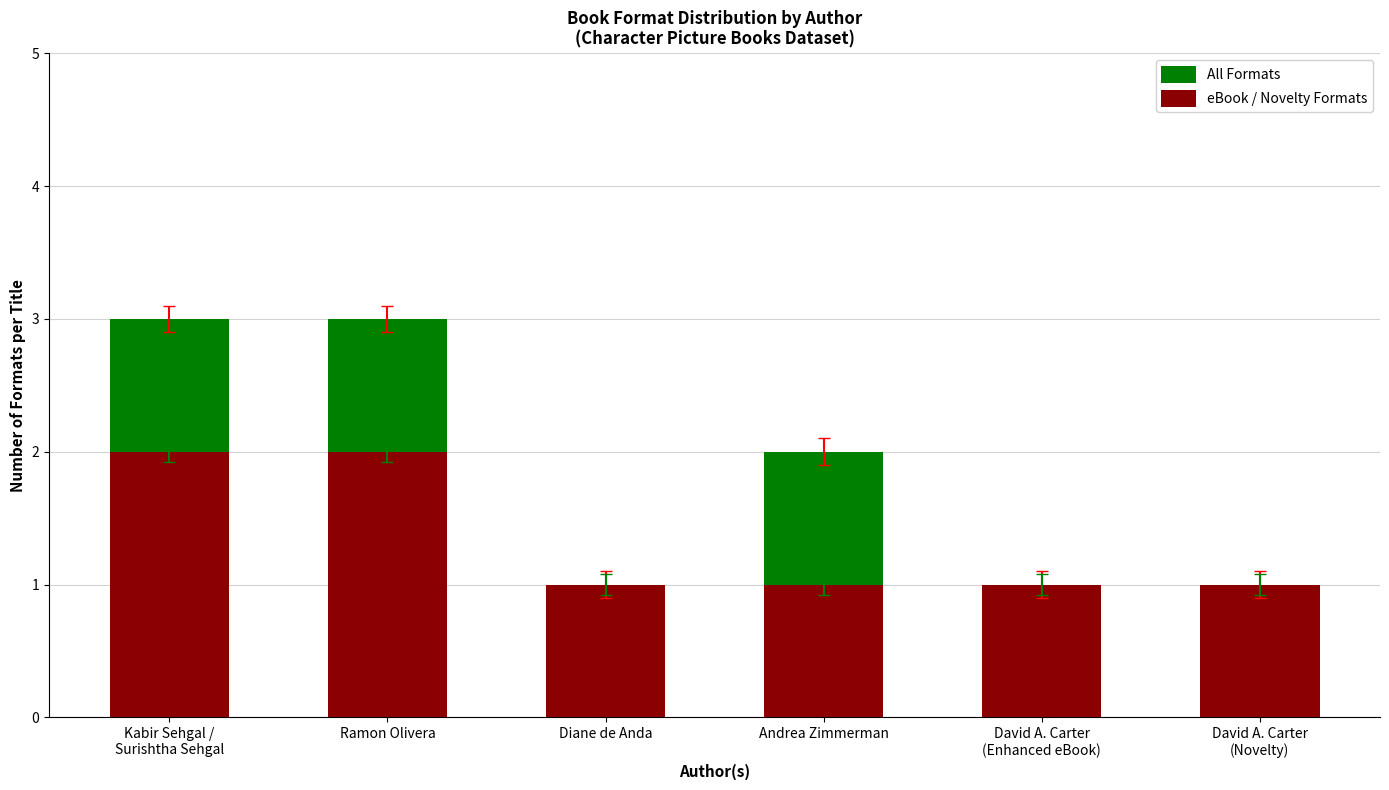

At which category is the sum across all series the highest?

Kabir Sehgal /
Surishtha Sehgal